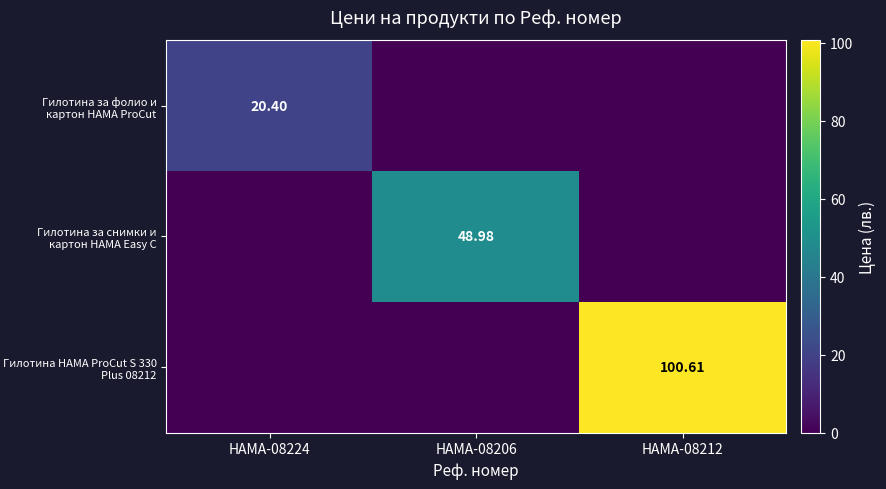

Where is Гилотина за снимки и картон HAMA Easy C nearest to the value 24?

HAMA-08224